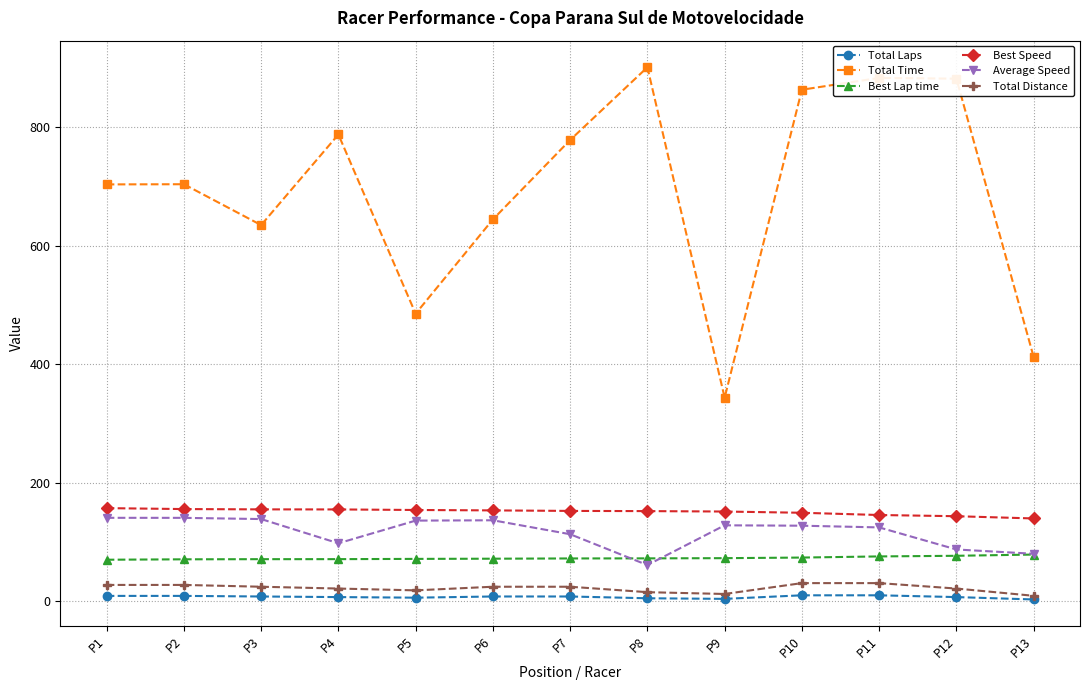

What is the maximum value shown in the chart?

901.4